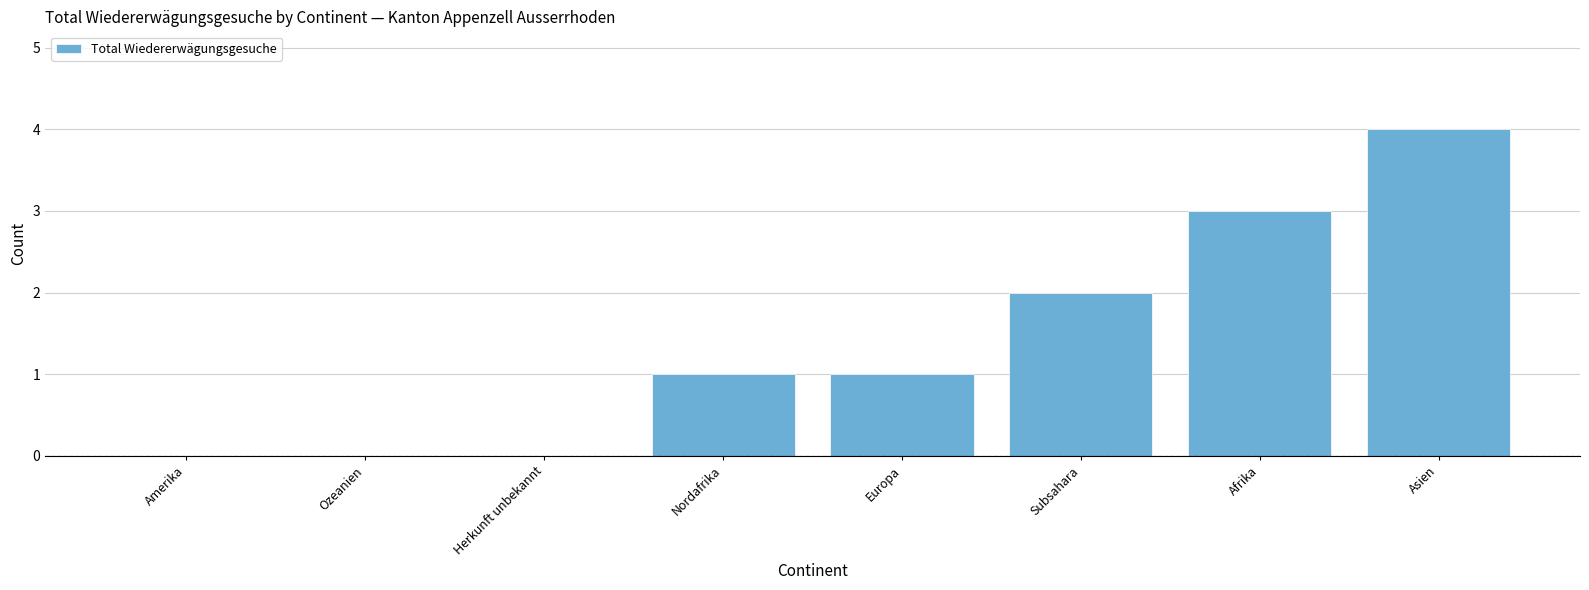

The chart shows a value of 1 at Europa. True or false?

True